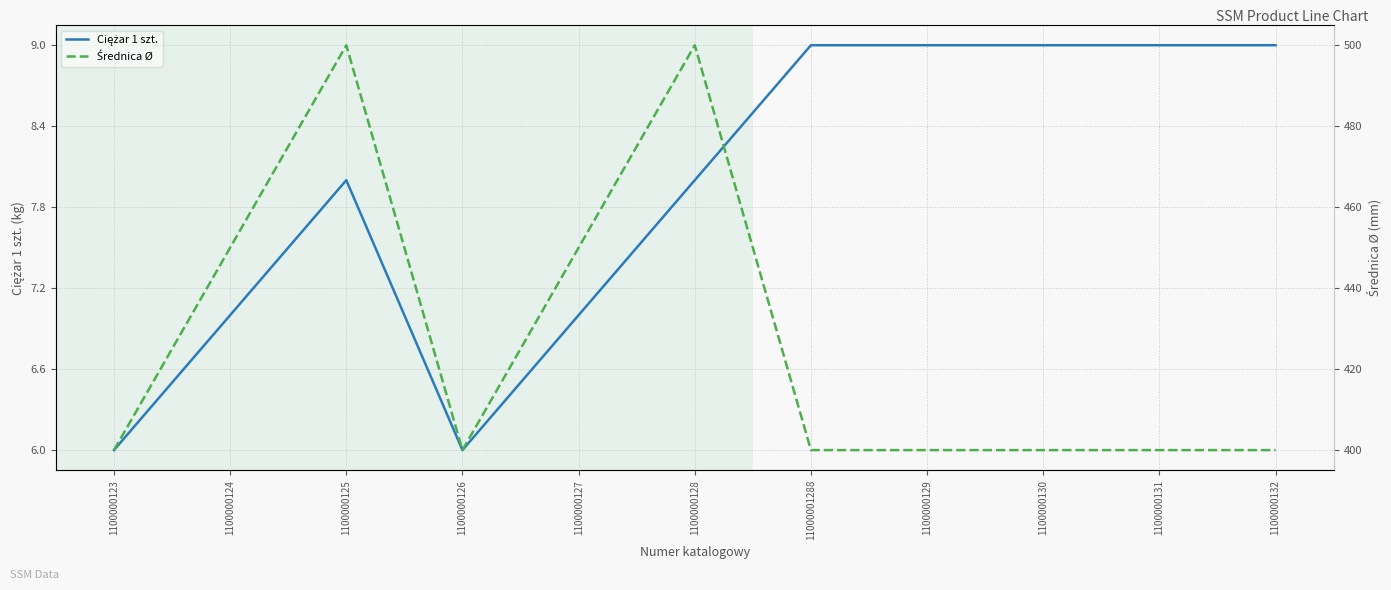

True or false: Średnica Ø and Ciężar 1 szt. cross at least once.

False